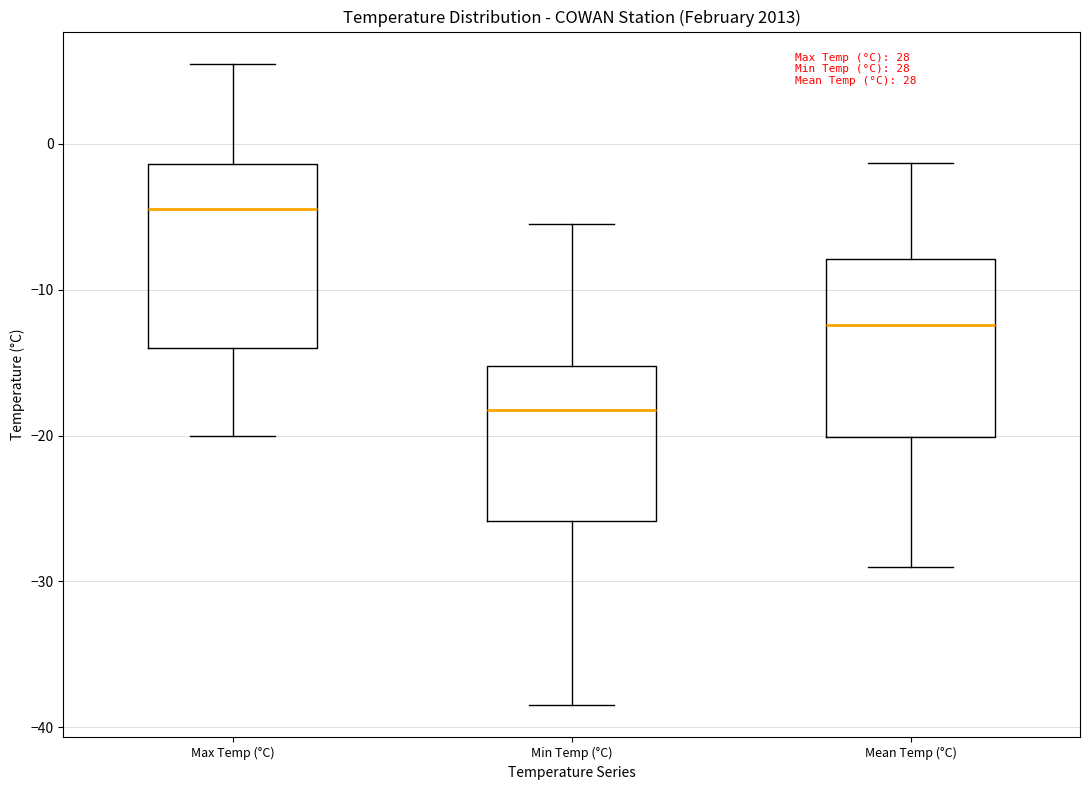

Reading left to right, read every box against the y-axis: the position of its median line, the range the box covers, and the ends of its whiskers. The values are not printed on the chart, so give them approximately, as read against the axis.

Max Temp (°C): median -4, box -14 to -1, whiskers -20 to 6
Min Temp (°C): median -18, box -26 to -15, whiskers -38 to -5
Mean Temp (°C): median -12, box -20 to -8, whiskers -29 to -1